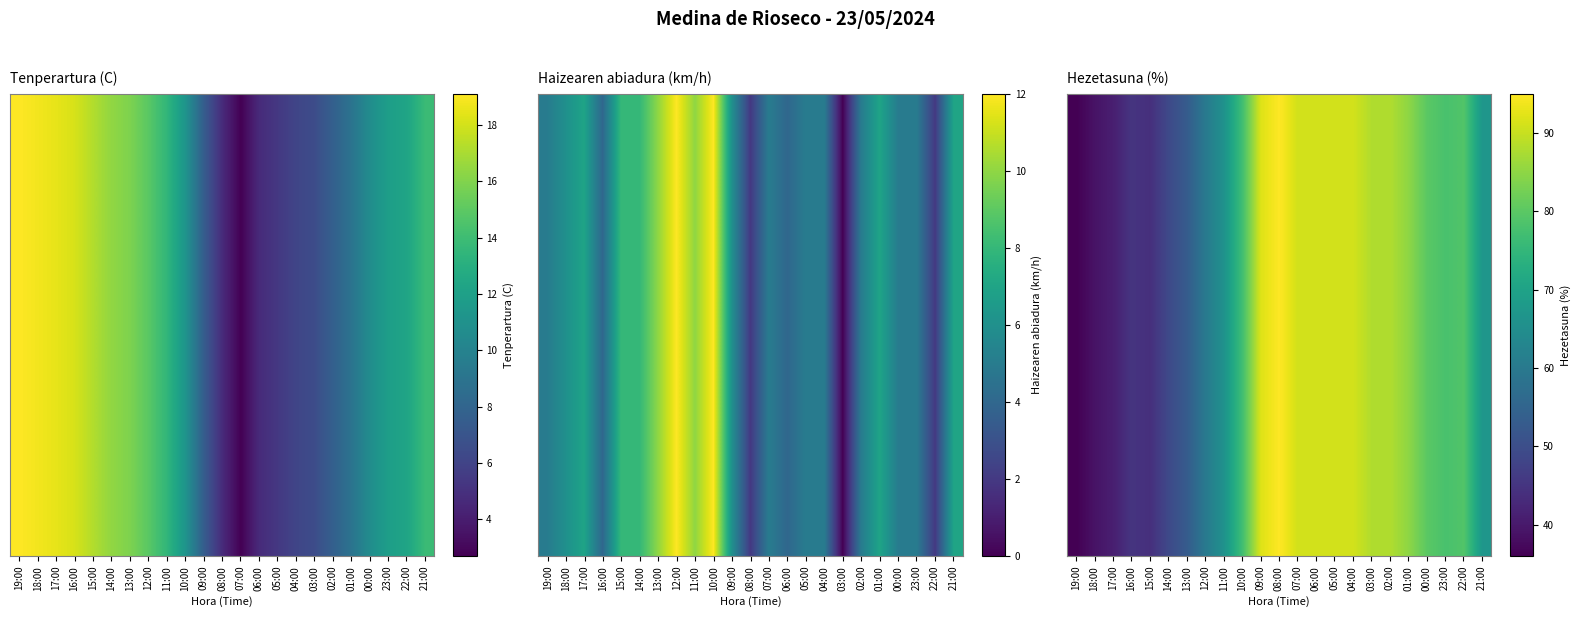

Is it true that the value at 18:00 is 22?

False